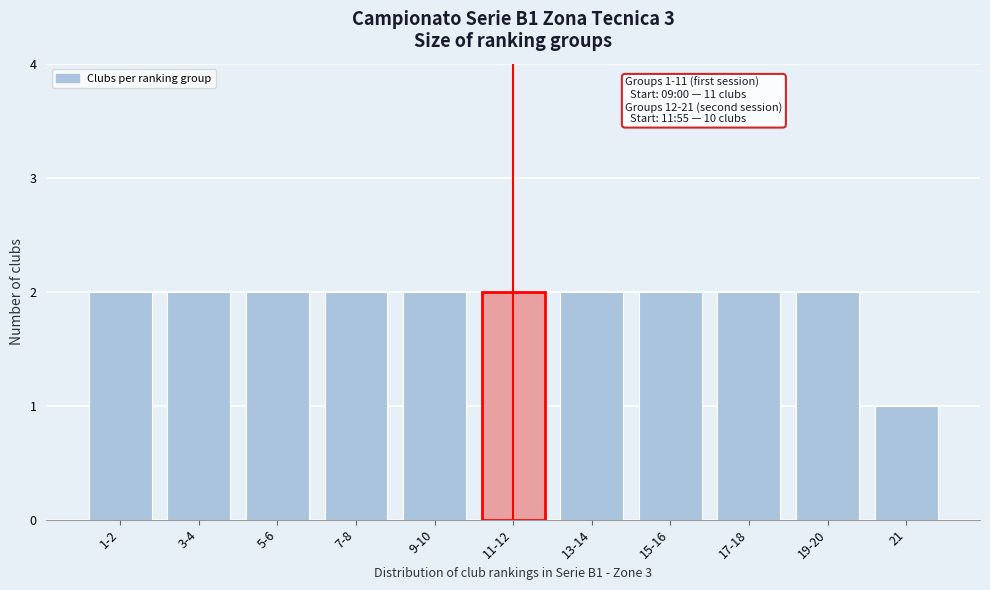

Reading left to right, transcribe all the data shown in this chart.

2	2	2	2	2	2	2	2	2	2	1